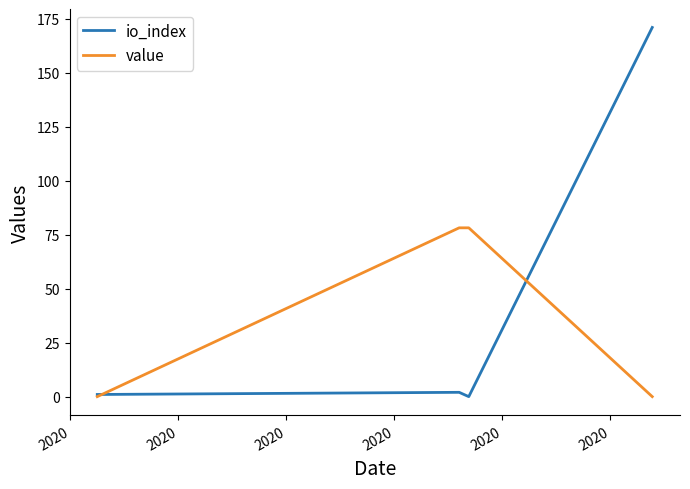

At how many categories does at least one series exceed 21?

3